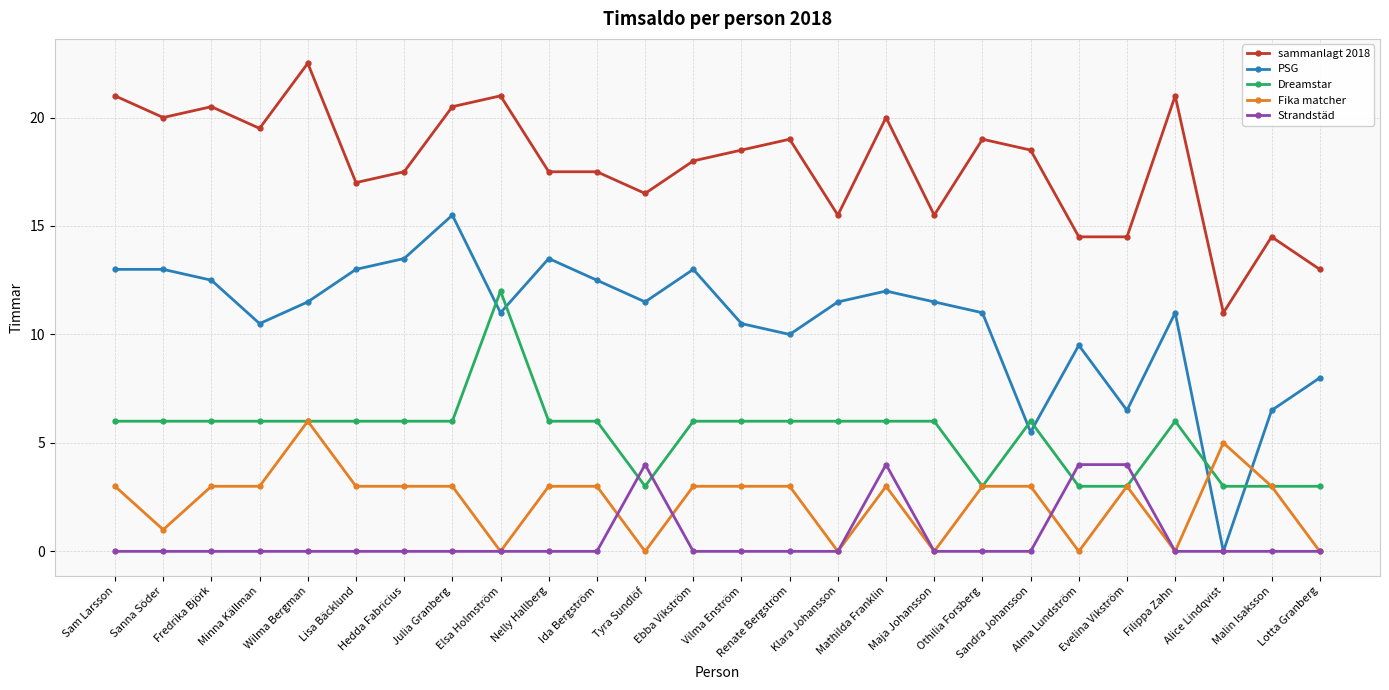

Which category has the highest value in the Fika matcher series?

Wilma Bergman